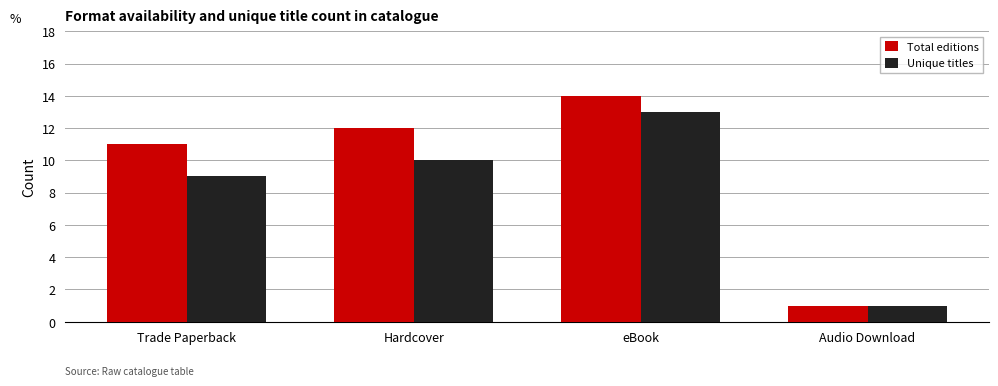

Where is Unique titles nearest to the value 7?

Trade Paperback